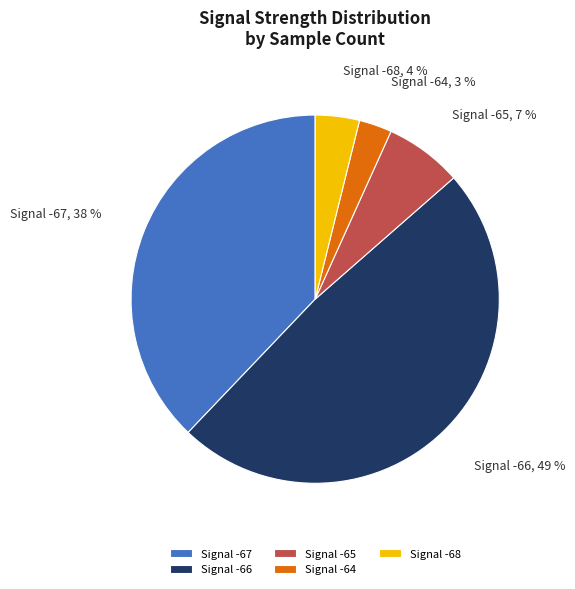

How many slices are in this pie chart?

5